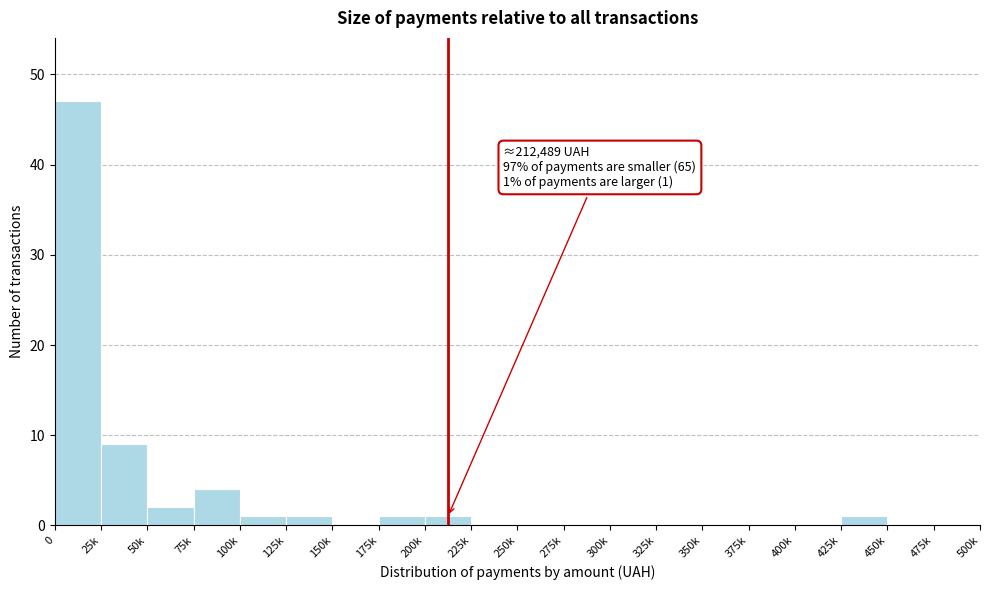

Reading left to right, what are all the values shown in this chart?

0=47	25k=9	50k=2	75k=4	100k=1	125k=1	150k=0	175k=1	200k=1	225k=0	250k=0	275k=0	300k=0	325k=0	350k=0	375k=0	400k=0	425k=1	450k=0	475k=0